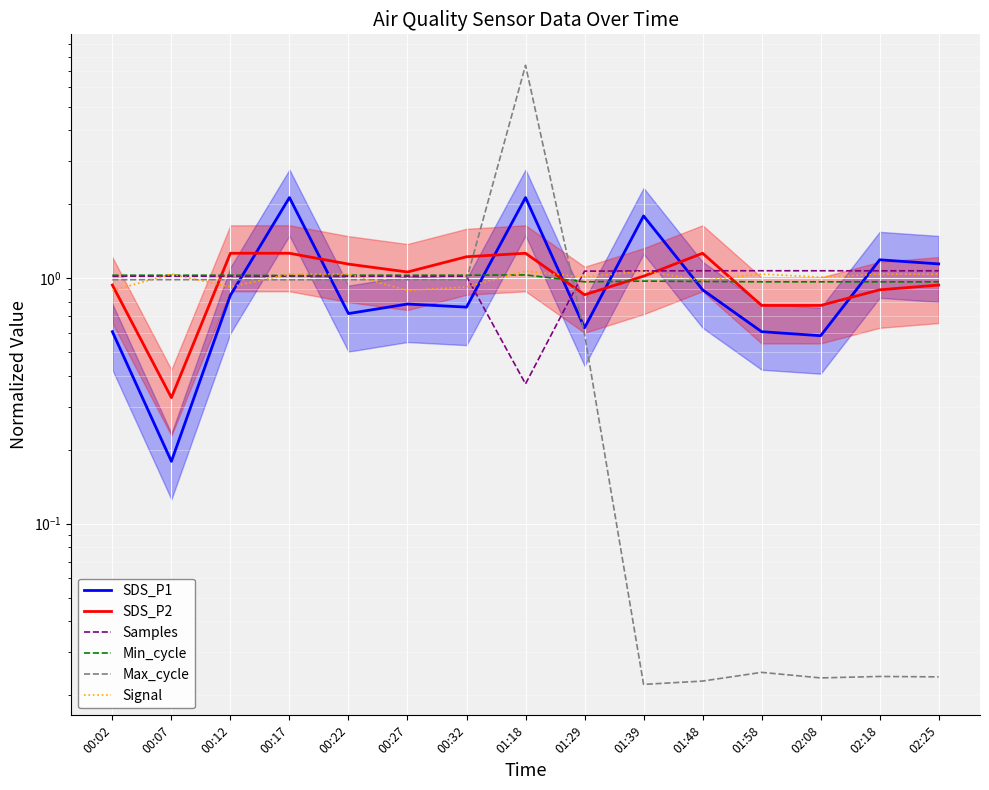

Is it true that SDS_P1 equals 1.1 at 01:39?

False